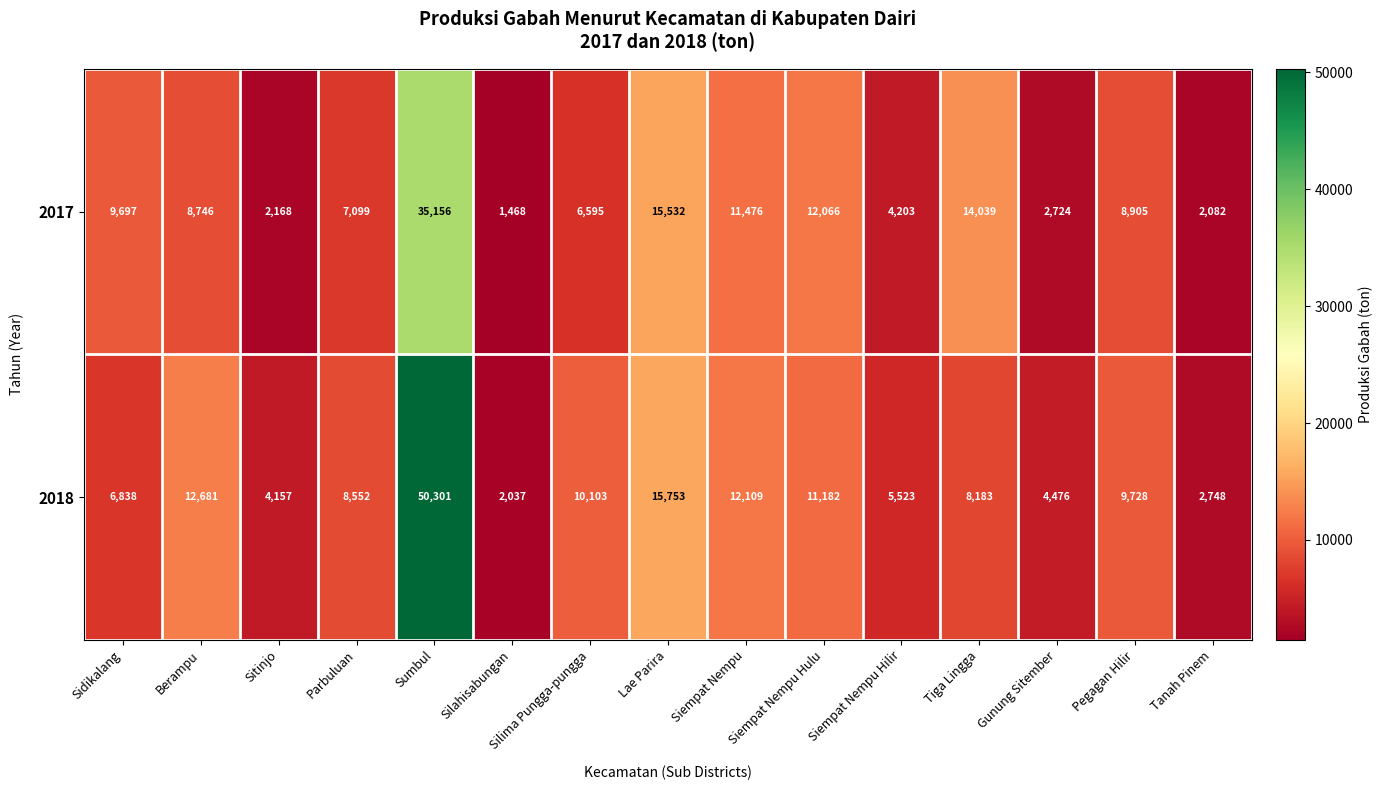

Which category has the lowest value across all series?

Silahisabungan